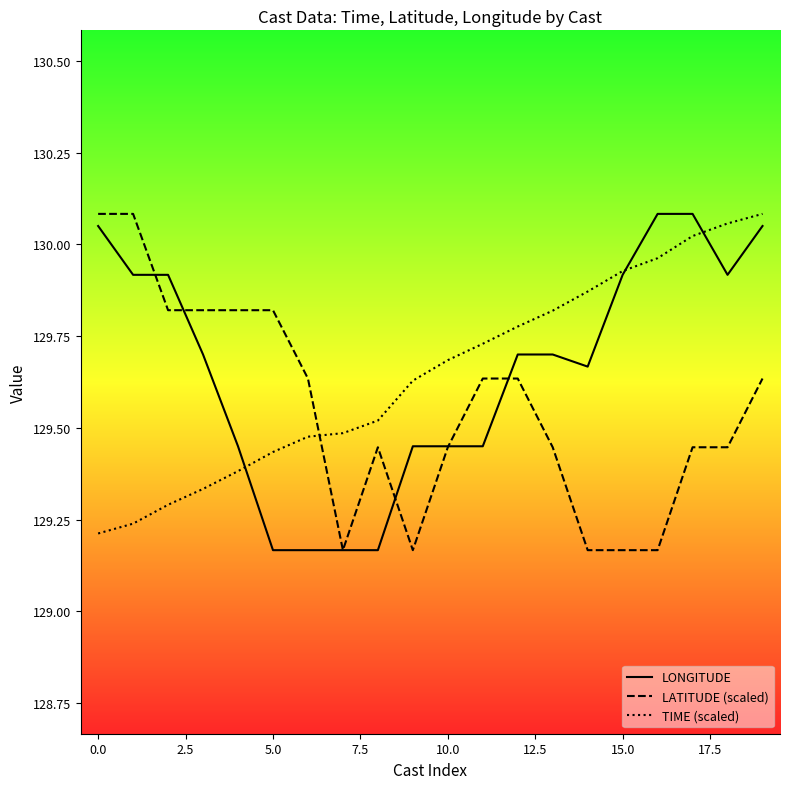

The value of LATITUDE (scaled) at 10.0 is 36.3. True or false?

False